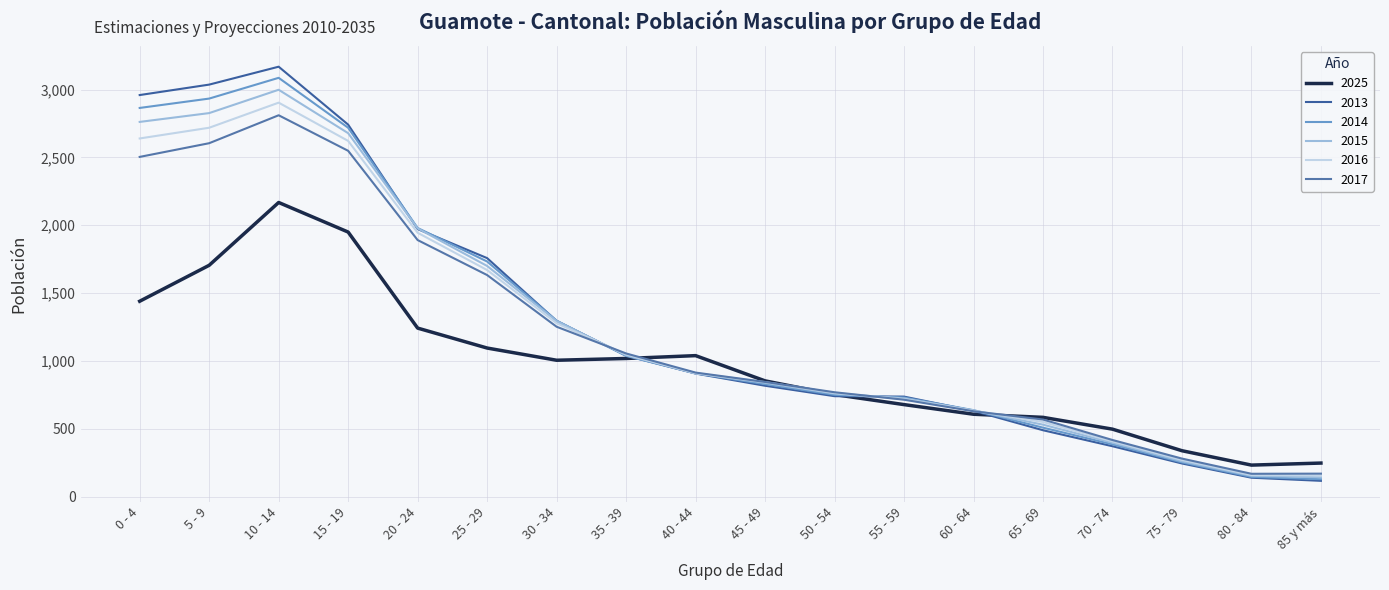

Reading right to left, list all the values displayed in this chart.

2025: 85 y más=247	80 - 84=232	75 - 79=338	70 - 74=497	65 - 69=584	60 - 64=607	55 - 59=678	50 - 54=752	45 - 49=853	40 - 44=1039	35 - 39=1018	30 - 34=1005	25 - 29=1095	20 - 24=1242	15 - 19=1950	10 - 14=2168	5 - 9=1705	0 - 4=1440
2013: 85 y más=116	80 - 84=139	75 - 79=244	70 - 74=371	65 - 69=489	60 - 64=632	55 - 59=737	50 - 54=740	45 - 49=817	40 - 44=907	35 - 39=1039	30 - 34=1295	25 - 29=1758	20 - 24=1972	15 - 19=2742	10 - 14=3169	5 - 9=3037	0 - 4=2960
2014: 85 y más=128	80 - 84=145	75 - 79=252	70 - 74=385	65 - 69=508	60 - 64=637	55 - 59=730	50 - 54=750	45 - 49=829	40 - 44=908	35 - 39=1037	30 - 34=1297	25 - 29=1733	20 - 24=1980	15 - 19=2719	10 - 14=3087	5 - 9=2934	0 - 4=2865
2015: 85 y más=142	80 - 84=153	75 - 79=260	70 - 74=397	65 - 69=530	60 - 64=635	55 - 59=724	50 - 54=759	45 - 49=839	40 - 44=910	35 - 39=1042	30 - 34=1294	25 - 29=1700	20 - 24=1977	15 - 19=2679	10 - 14=2999	5 - 9=2827	0 - 4=2762
2016: 85 y más=155	80 - 84=159	75 - 79=270	70 - 74=407	65 - 69=550	60 - 64=633	55 - 59=718	50 - 54=764	45 - 49=844	40 - 44=909	35 - 39=1048	30 - 34=1278	25 - 29=1670	20 - 24=1945	15 - 19=2622	10 - 14=2904	5 - 9=2719	0 - 4=2640
2017: 85 y más=169	80 - 84=168	75 - 79=280	70 - 74=417	65 - 69=568	60 - 64=629	55 - 59=714	50 - 54=769	45 - 49=845	40 - 44=914	35 - 39=1055	30 - 34=1252	25 - 29=1633	20 - 24=1891	15 - 19=2549	10 - 14=2811	5 - 9=2605	0 - 4=2504